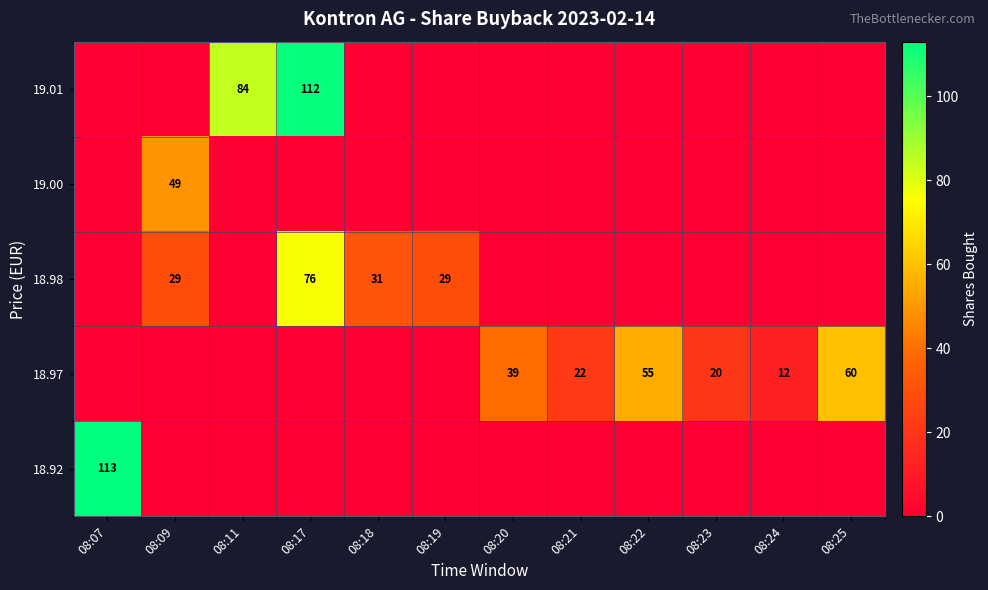

Is the value of 19.01 at 08:11 greater than the value of 19.00 at 08:09?

Yes